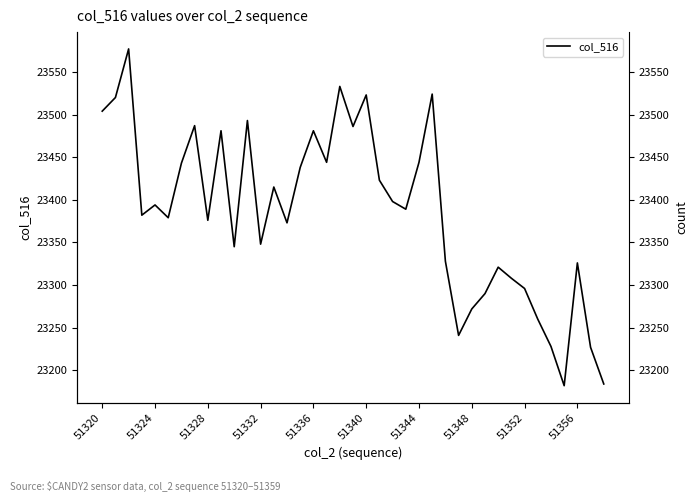

What position from the right is 13?

26